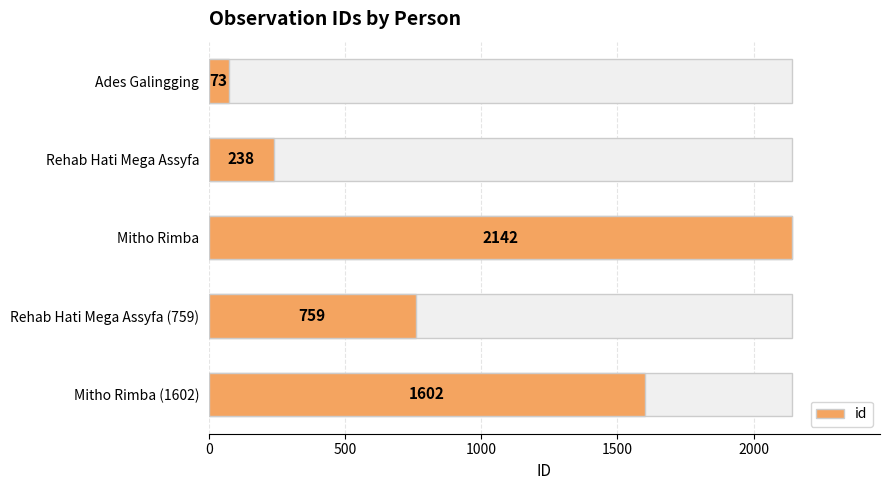

Read the value at Mitho Rimba (1602), to the nearest 10.

1600